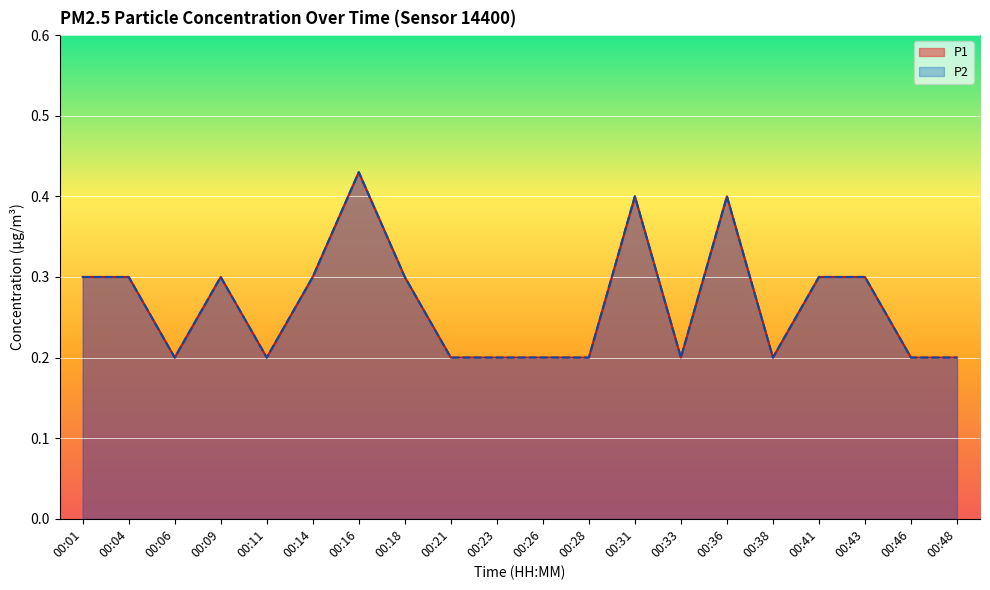

What is the value of the P2 point at the 18th from the left?

0.3